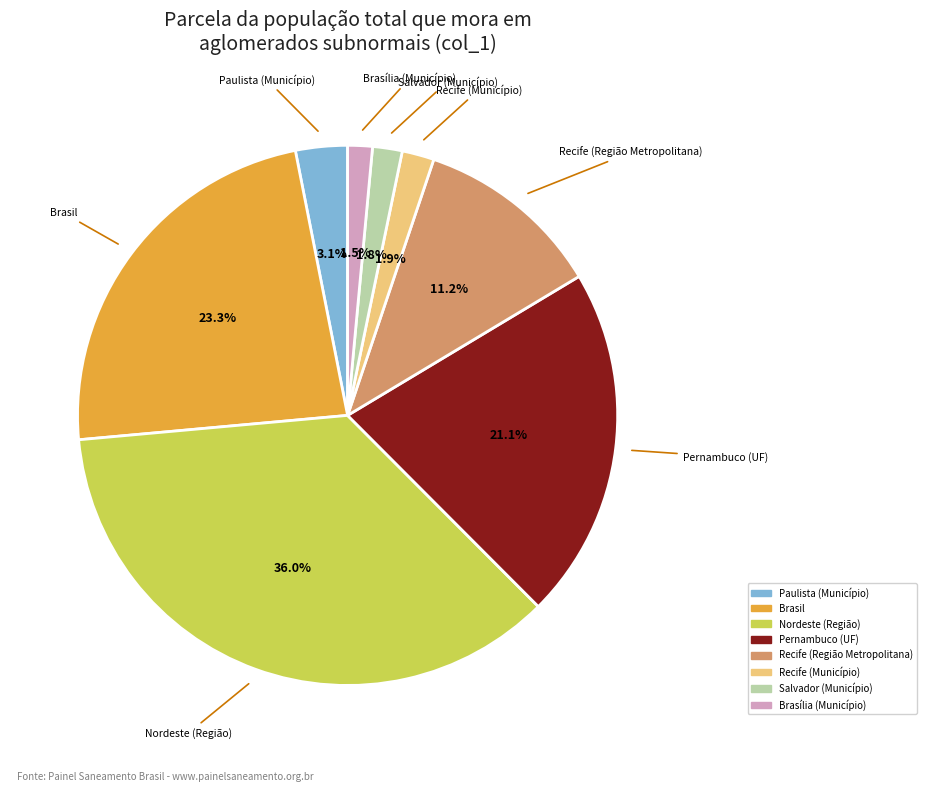

Is there any slice that represents more than half of the pie?

No